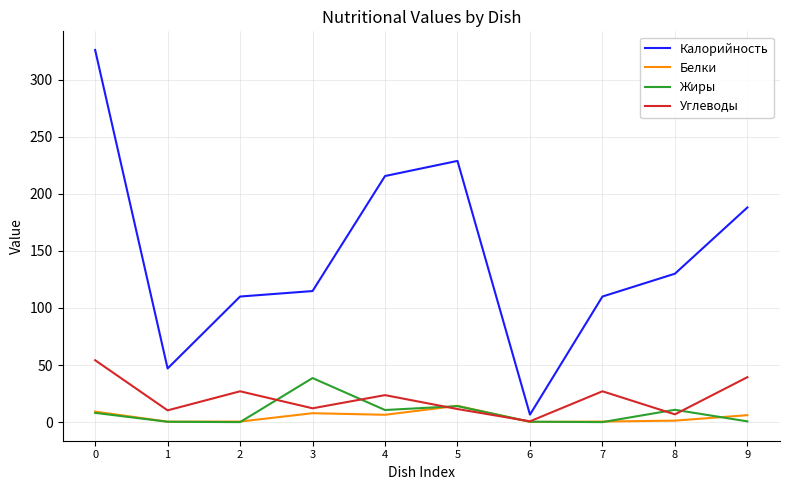

What is the difference between the Жиры values at 9 and 8?

10.2